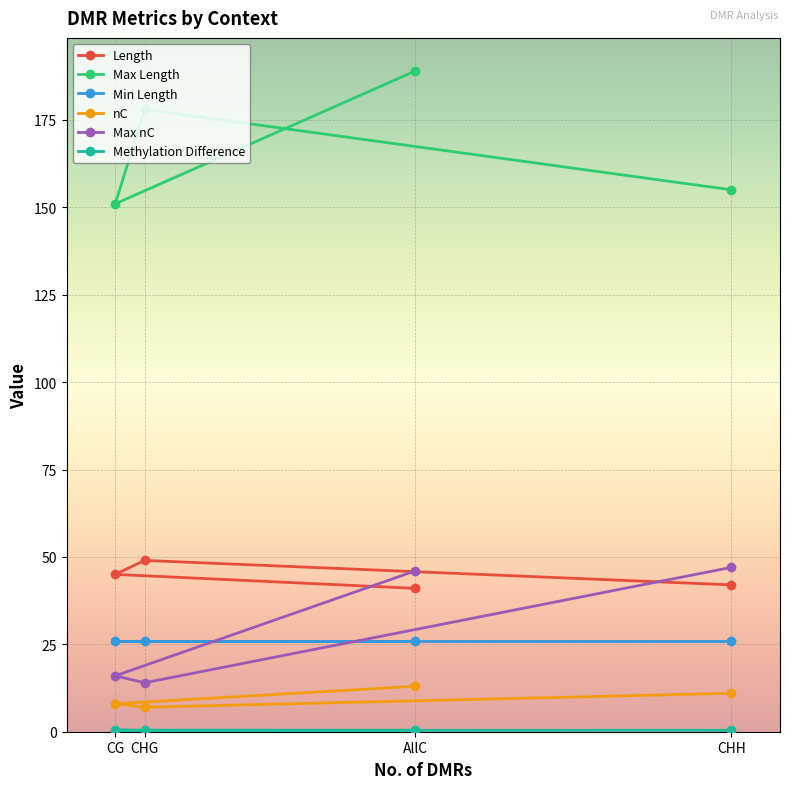

Which has a higher value, CG or AllC?

CG